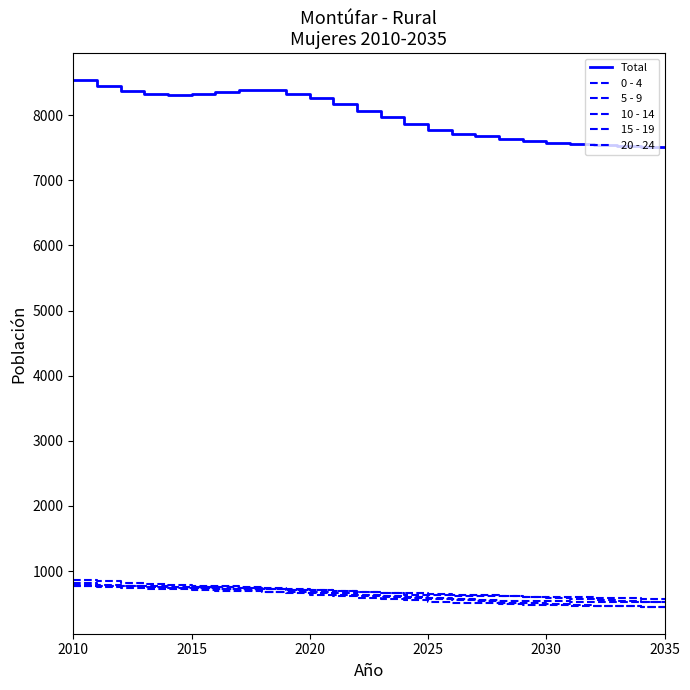

True or false: 15 - 19 has more than 1 interior local peaks.

False